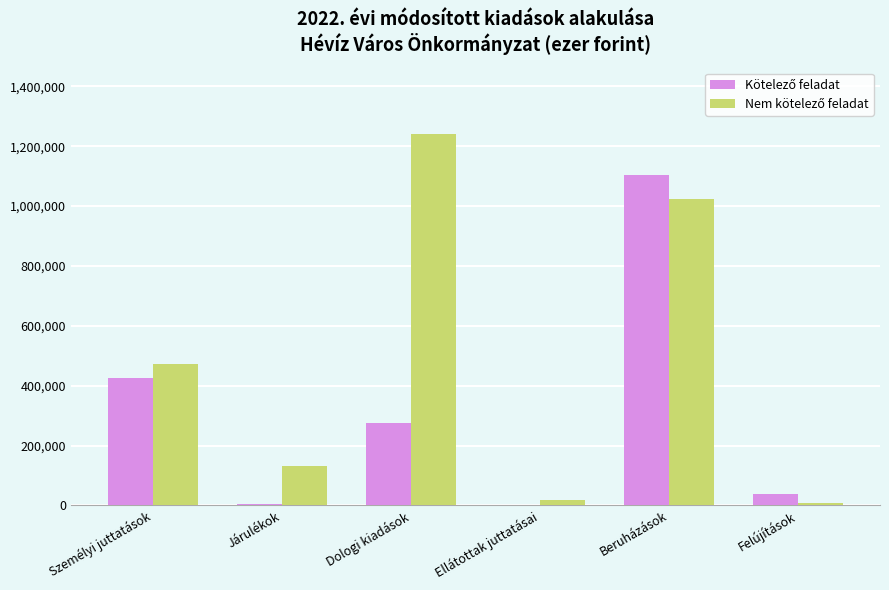

At which category is the sum across all series the highest?

Beruházások